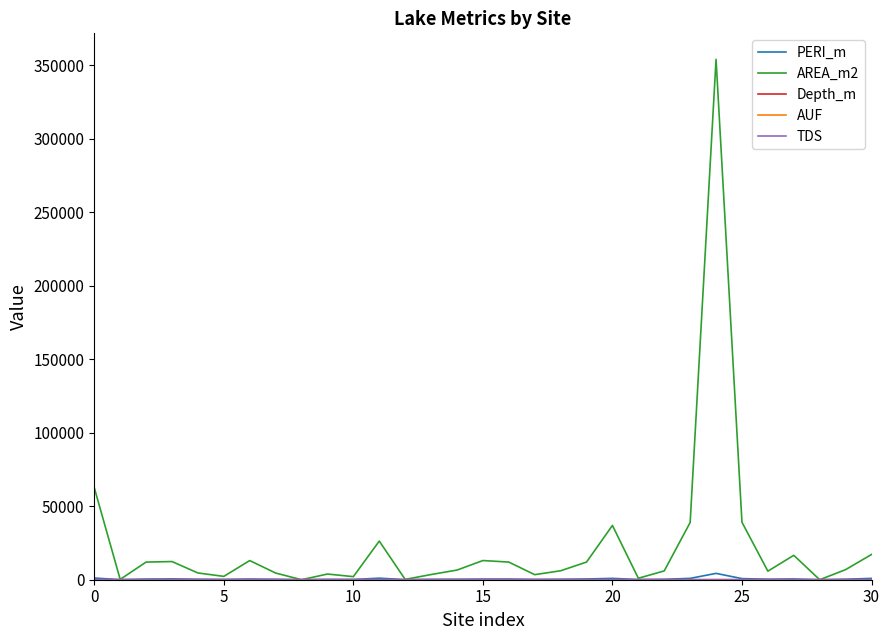

Which series has the largest range (max minus min)?

AREA_m2